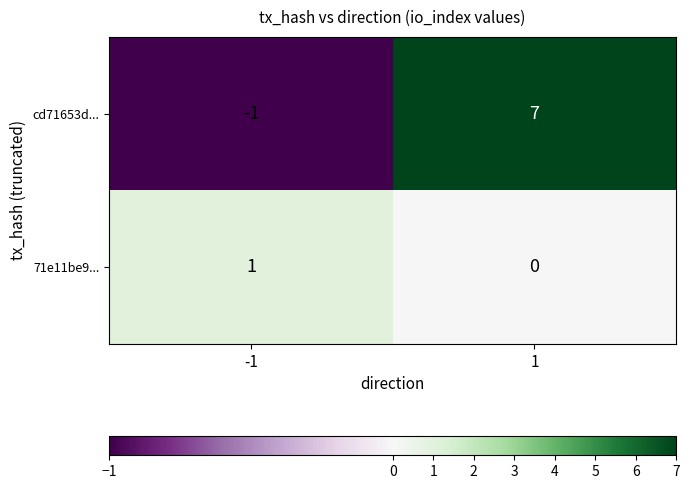

What is the total value across all series at 1?

7